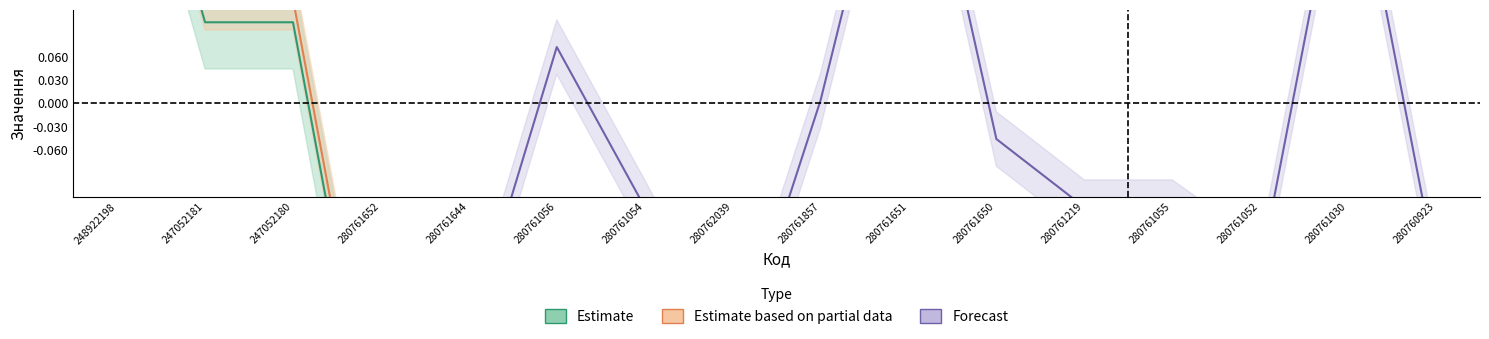

At how many categories does at least one series exceed 0?

7